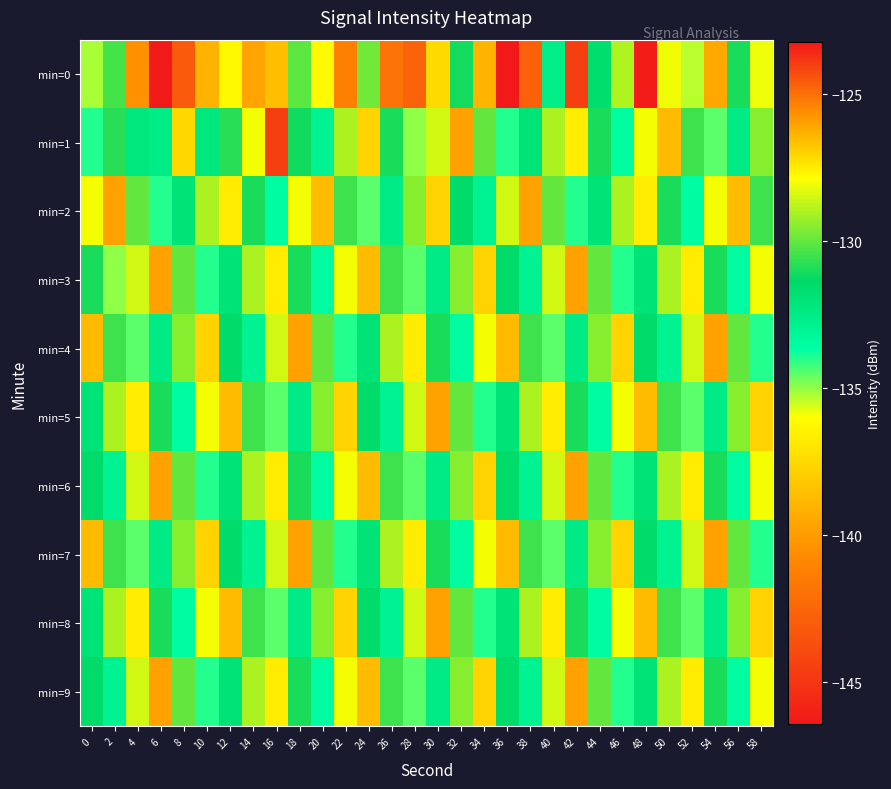

What is the smallest value displayed?

-146.4